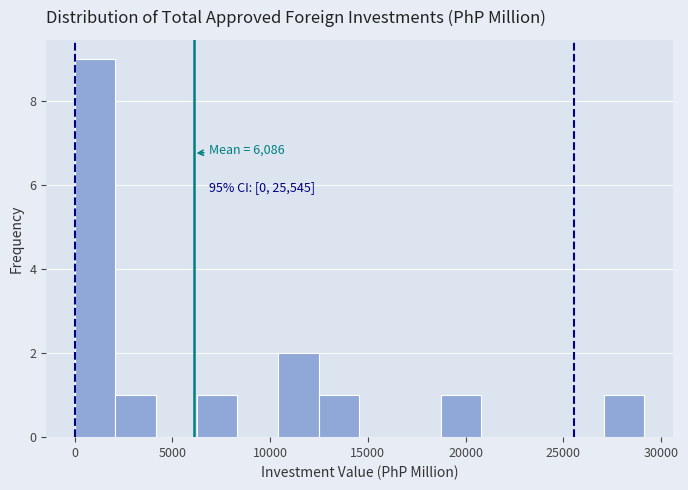

Which range on the x-axis has the tallest bar?

0 to 2000